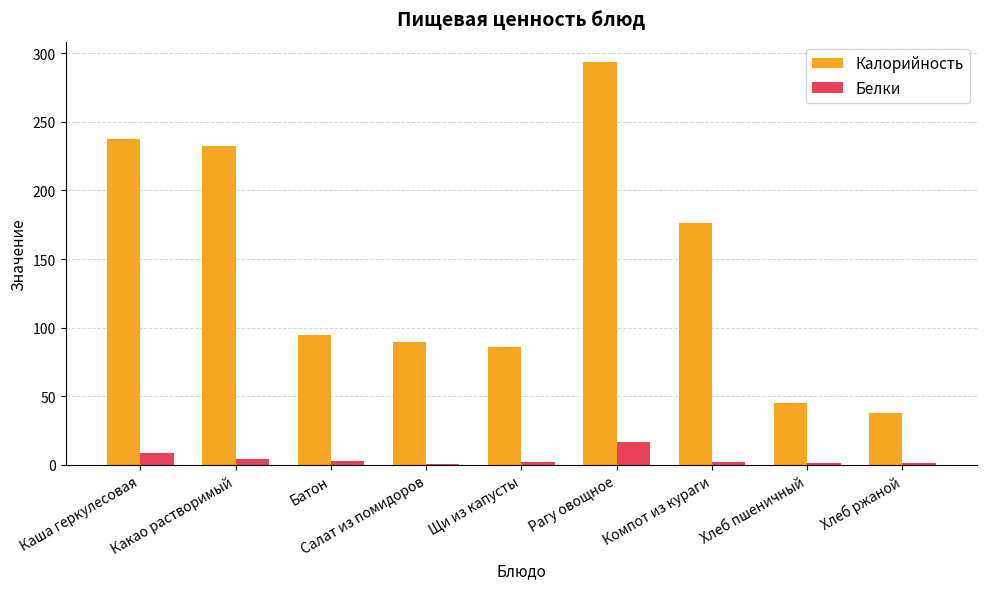

How many groups of bars are there?

9